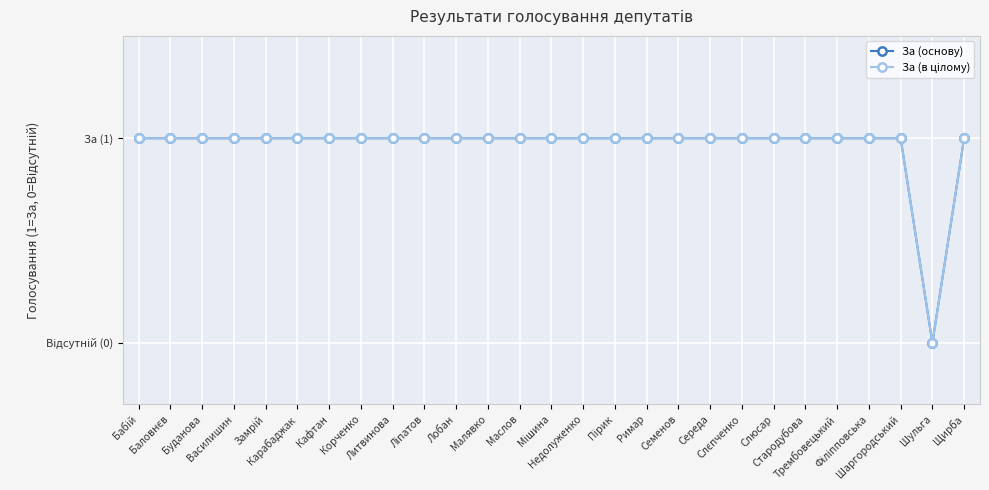

The За (основу) series shows 1 at Семенов. True or false?

True